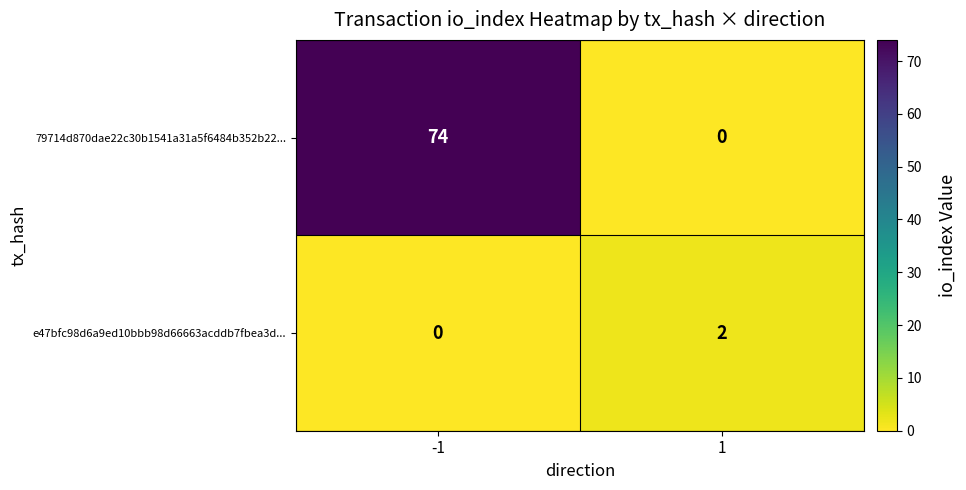

Rank the categories by 79714d870dae22c30b1541a31a5f6484b352b22... value from lowest to highest.

1, -1